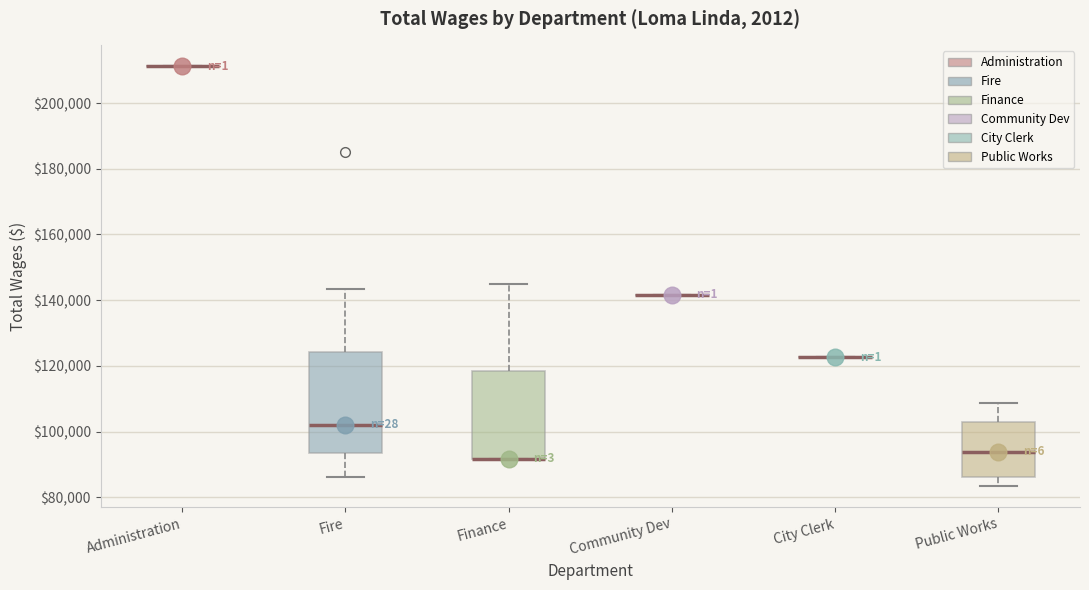

Reading left to right, transcribe this box plot: for each box, give where its median line is, the range the box spans, and where its two whiskers end, as read against the y-axis. The values are not printed on the chart, so give them approximately, as read against the axis.

Administration: box collapsed to a line at 212000, whiskers 212000 to 212000
Fire: median 102000, box 94000 to 124000, whiskers 86000 to 144000
Finance: median 92000 (drawn on the box's lower edge), box 92000 to 118000, whiskers 92000 to 146000
Community Dev: box collapsed to a line at 142000, whiskers 142000 to 142000
City Clerk: box collapsed to a line at 122000, whiskers 122000 to 122000
Public Works: median 94000, box 86000 to 102000, whiskers 84000 to 108000